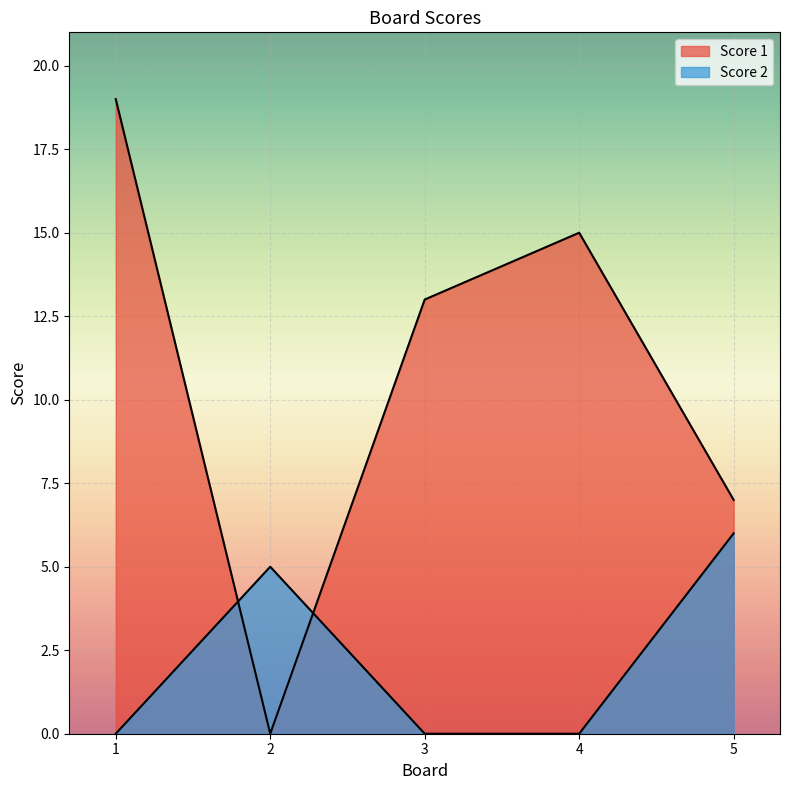

Which series has the largest total across all categories?

Score 1